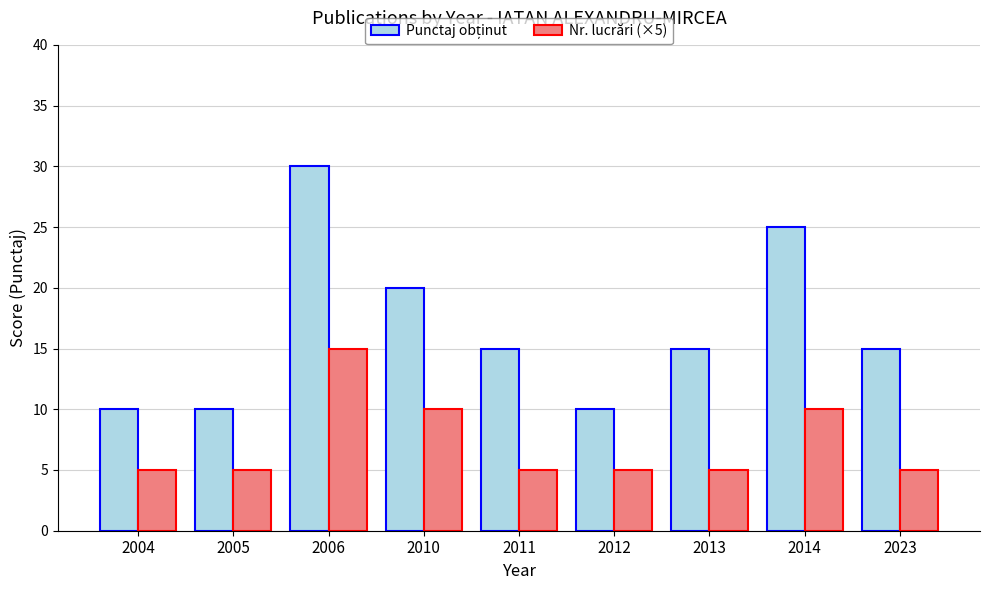

Count the number of data series in this chart.

2